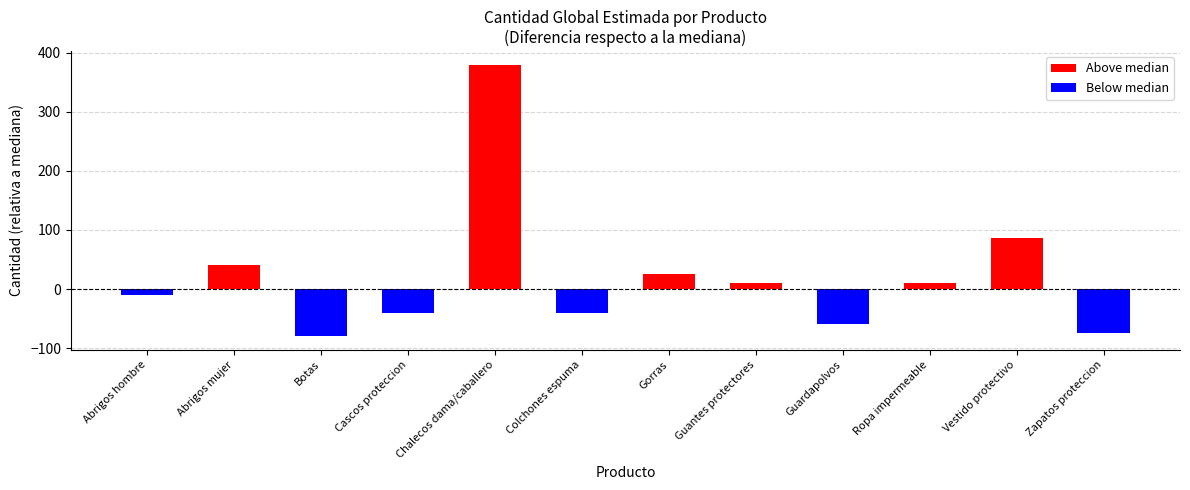

What is the value of the Below median bar at the 6th from the left?

-40